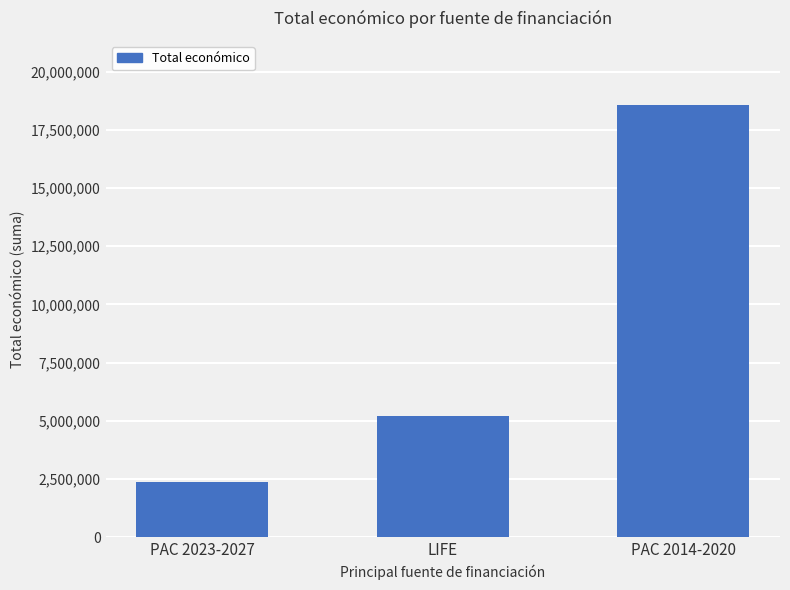

Rank the categories by value from lowest to highest.

PAC 2023-2027, LIFE, PAC 2014-2020